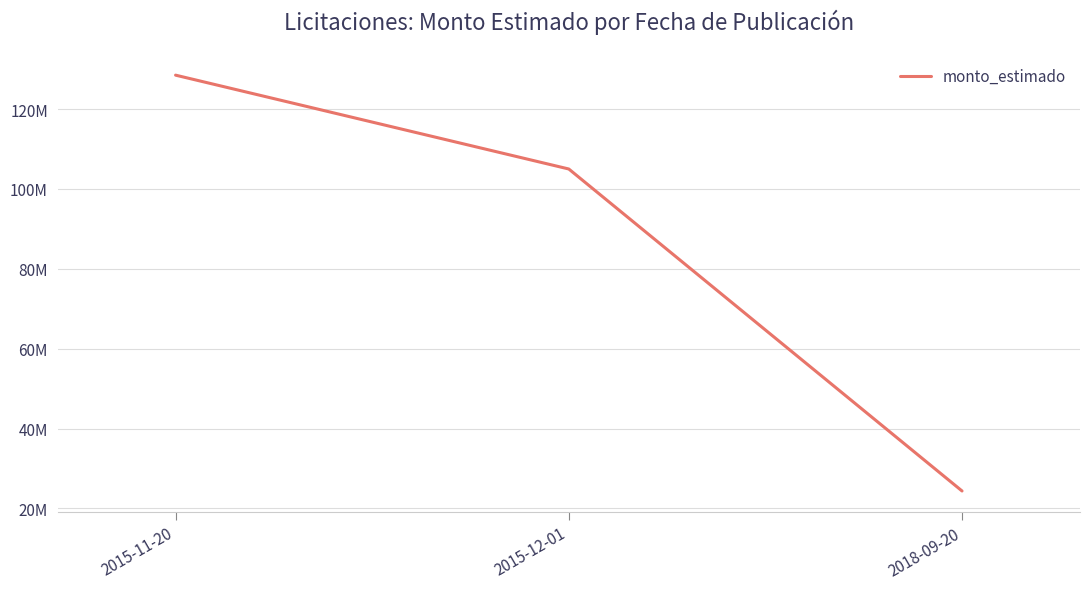

The value at 2018-09-20 is 24374495. True or false?

True